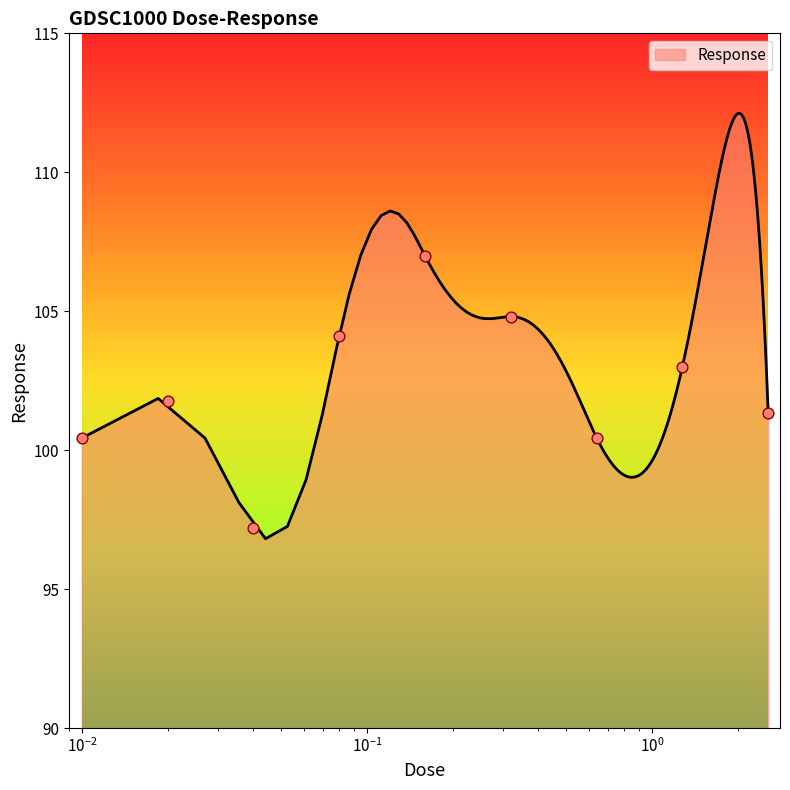

Between 0.64 and 1.28, which is larger?

1.28